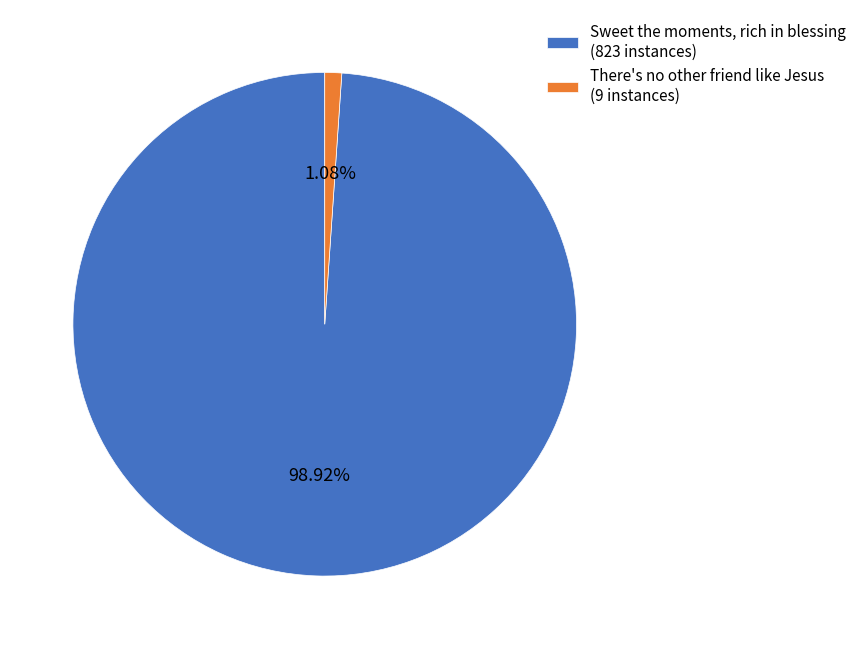

To the nearest percent, what portion does Sweet the moments, rich in blessing represent?

99%